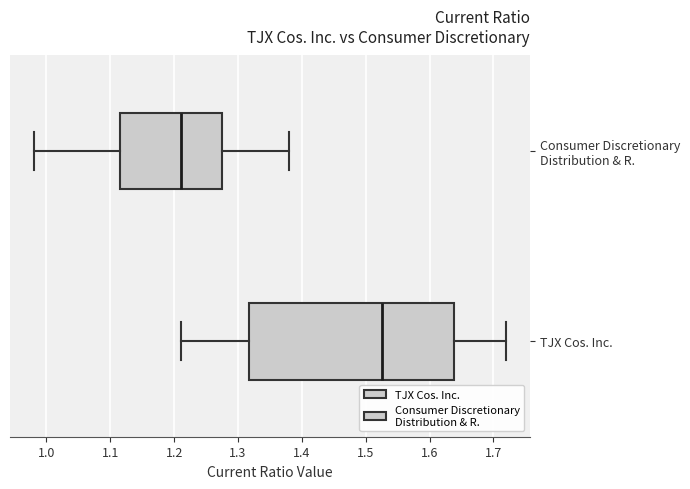

Reading bottom to top, read every box against the x-axis: the position of its median line, the range the box covers, and the ends of its whiskers. The values are not printed on the chart, so give them approximately, as read against the axis.

TJX Cos. Inc.: median 1.53, box 1.32 to 1.64, whiskers 1.21 to 1.72
Consumer Discretionary Distribution & R.: median 1.21, box 1.12 to 1.28, whiskers 0.98 to 1.38